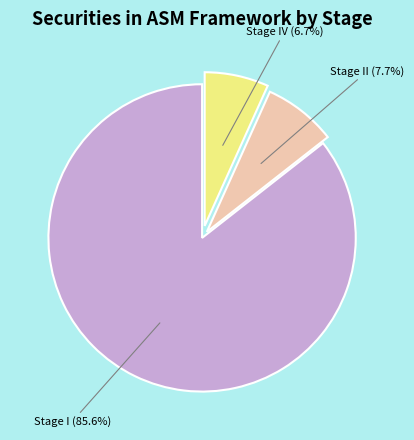

Is it true that Stage IV is 20% of the pie?

False